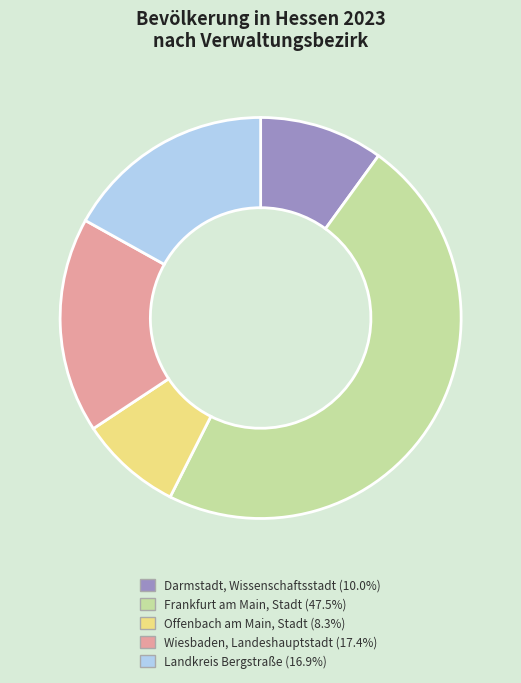

What is the smallest slice in the pie chart?

Offenbach am Main, Stadt